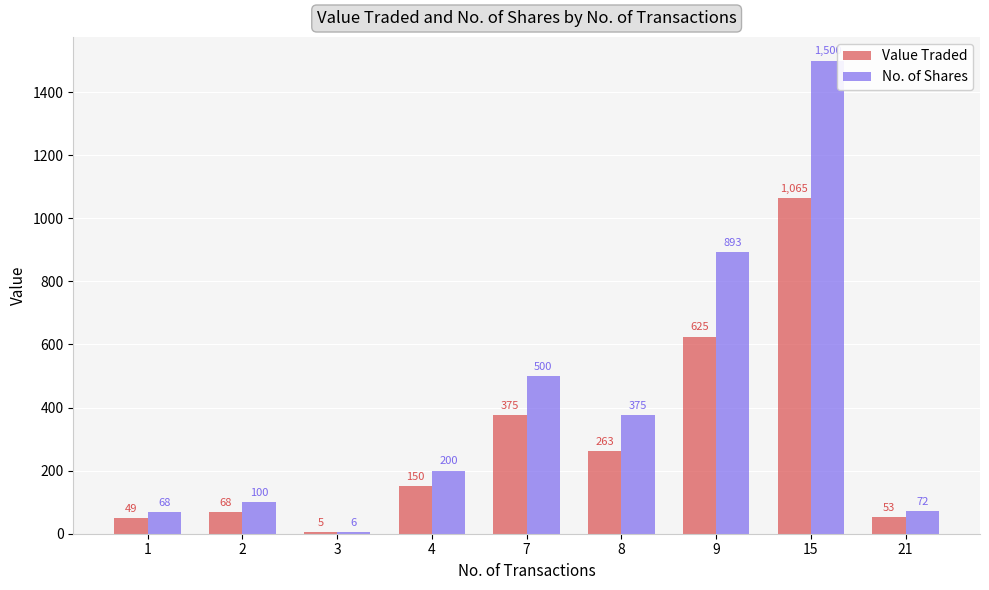

List the labels in order of Value Traded value, largest first.

15, 9, 7, 8, 4, 2, 21, 1, 3